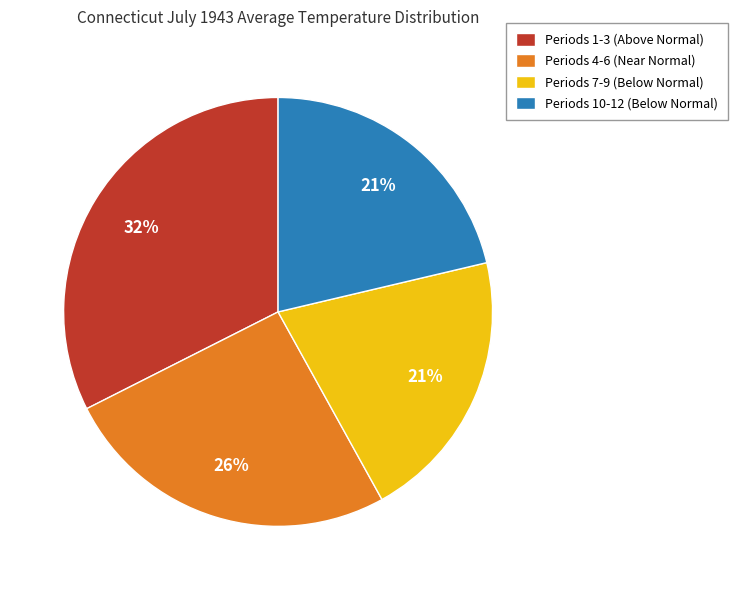

What is the largest slice in the pie chart?

Periods 1-3 (Above Normal)